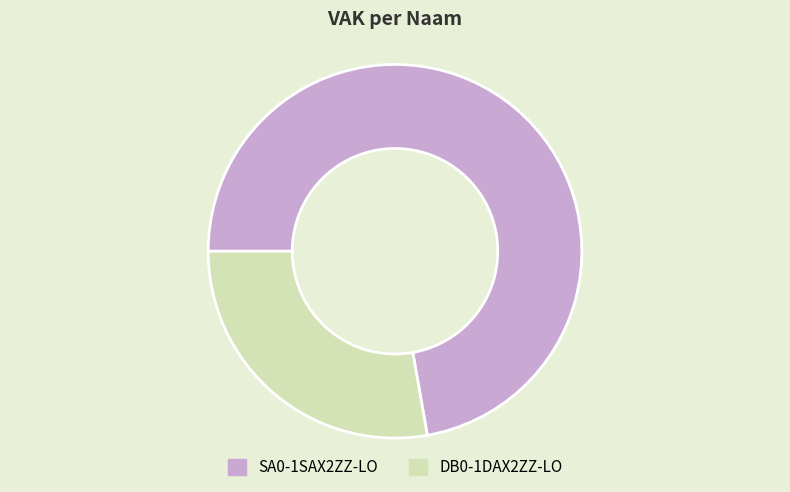

Is the sum of SA0-1SAX2ZZ-LO and DB0-1DAX2ZZ-LO greater than half?

Yes